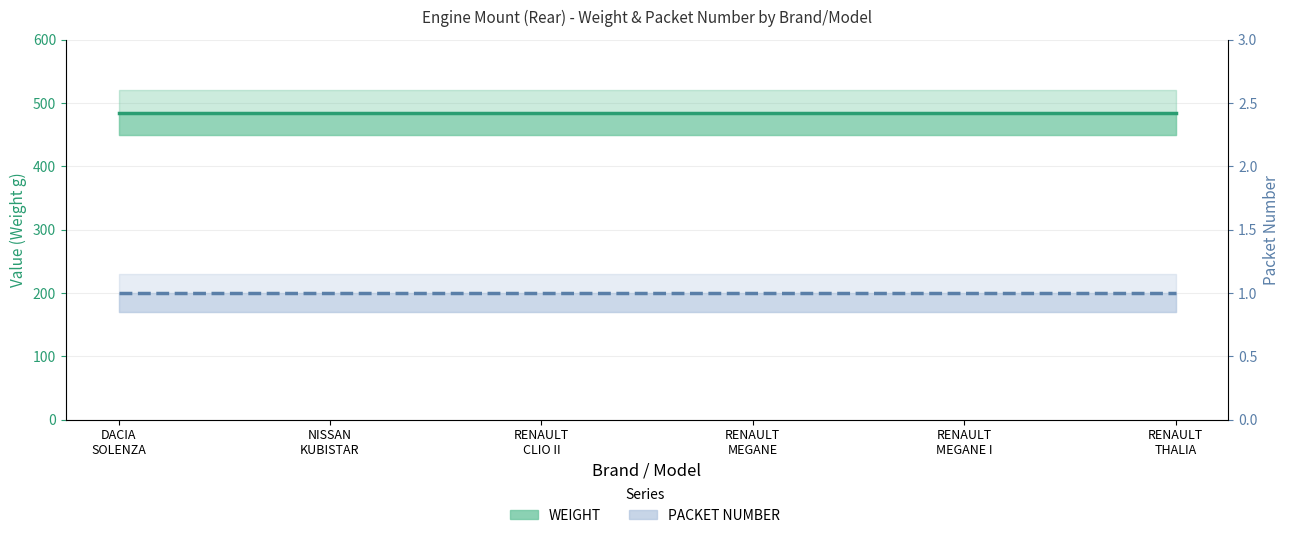

Which category has the highest value across all series?

DACIA
SOLENZA